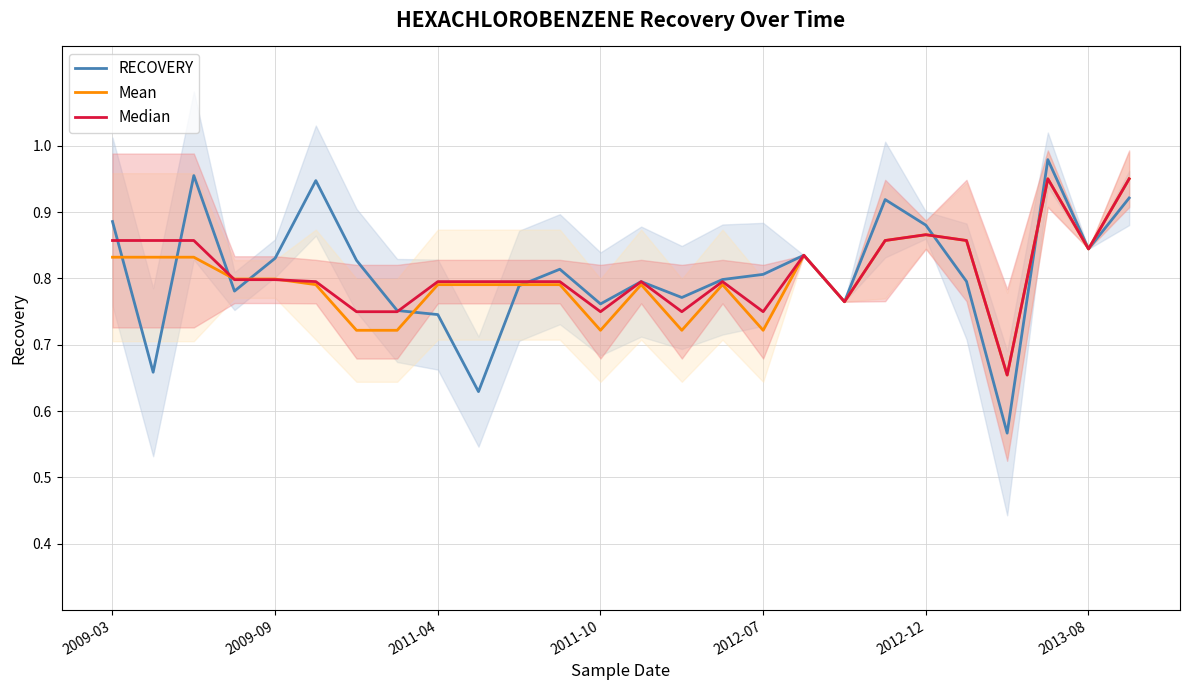

Which series has the largest range (max minus min)?

RECOVERY